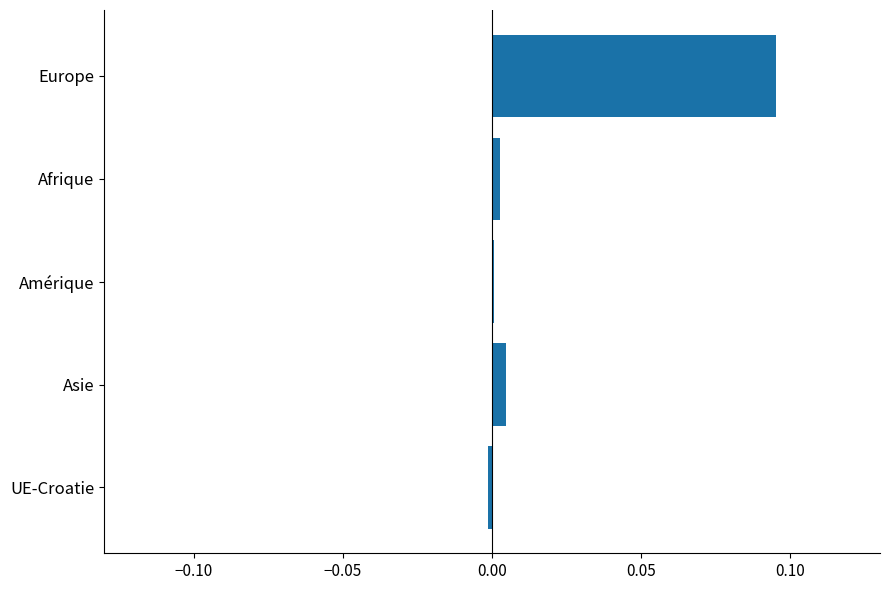

The chart shows a value of 0.0 at Amérique. True or false?

True